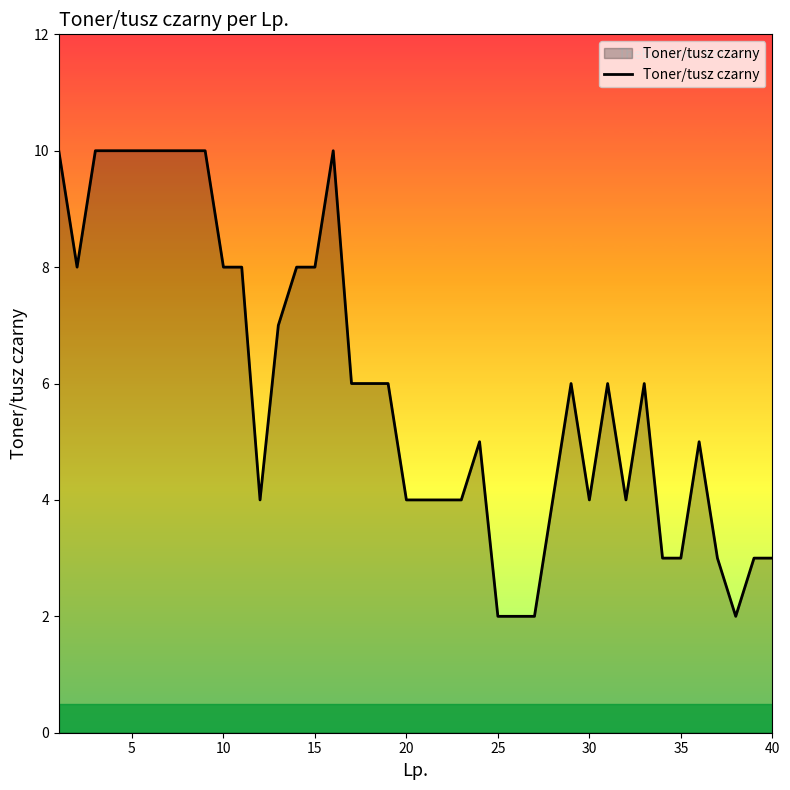

What is the greatest value displayed?

10